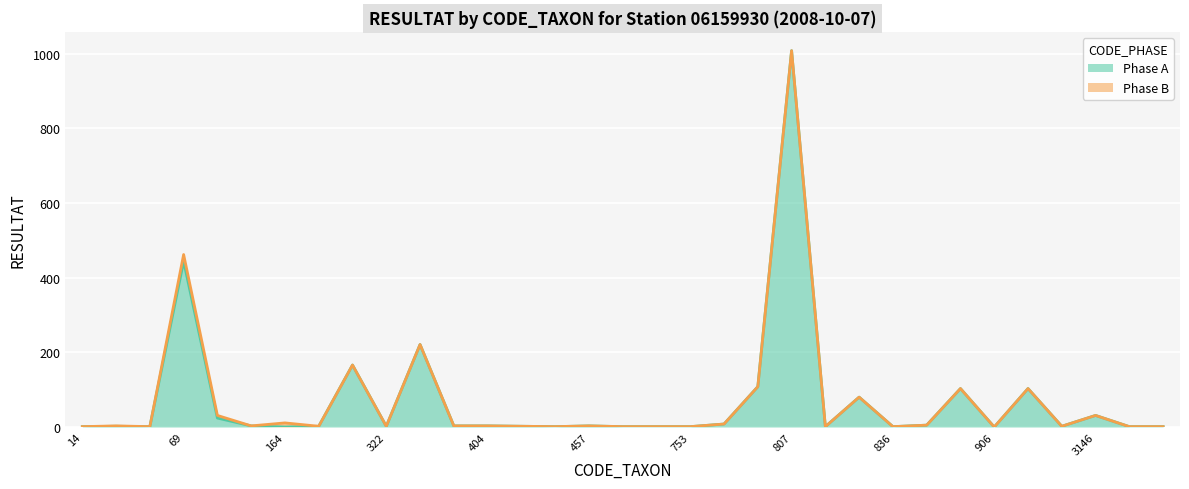

Reading left to right, extract all data points from this chart.

1	2	1	444	24	3	0	2	166	2	221	3	3	2	1	3	1	1	1	8	108	1008	1	80	1	5	103	0	103	2	31	1	1